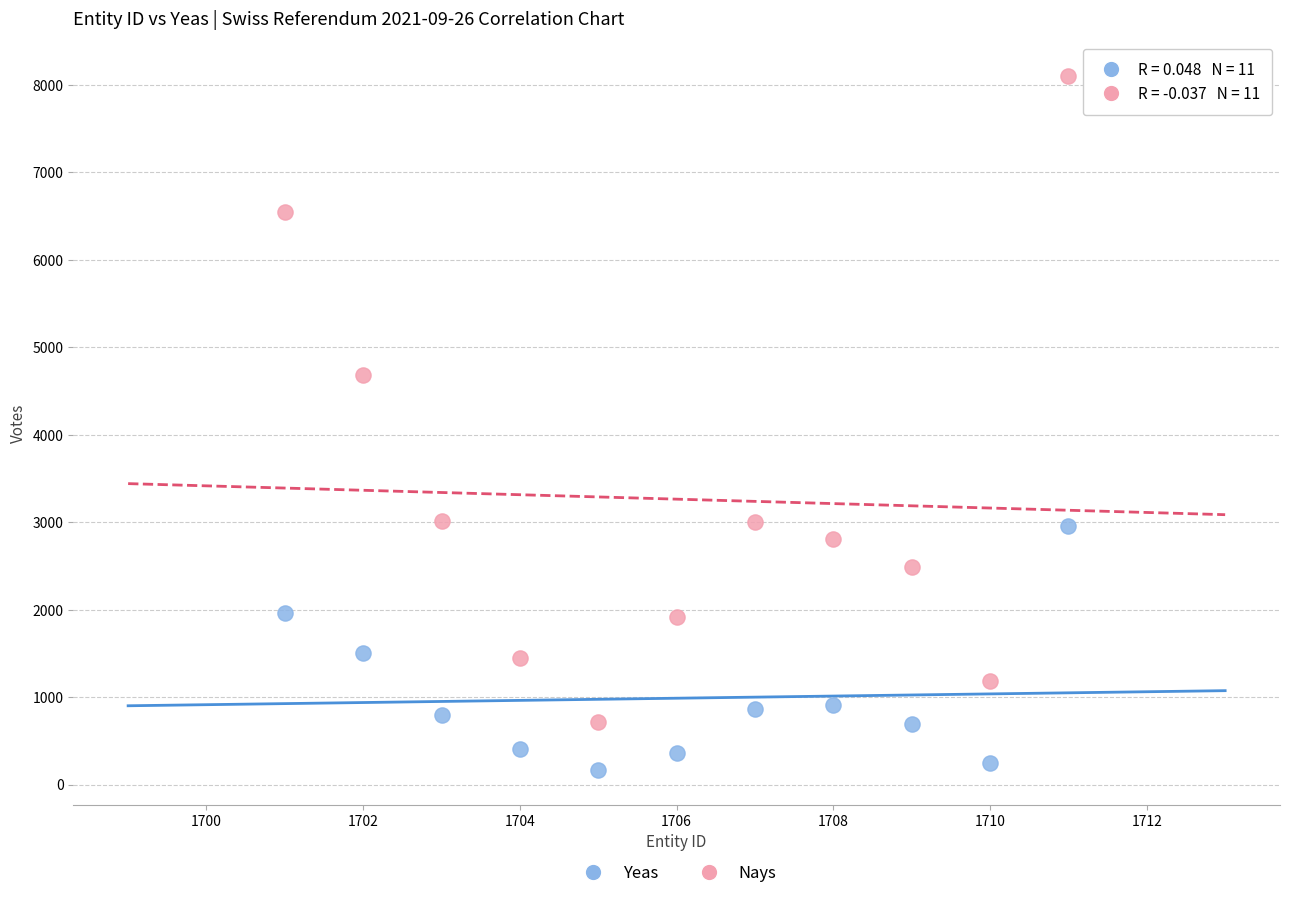

What are all the series names shown in the legend?

Yeas, Nays